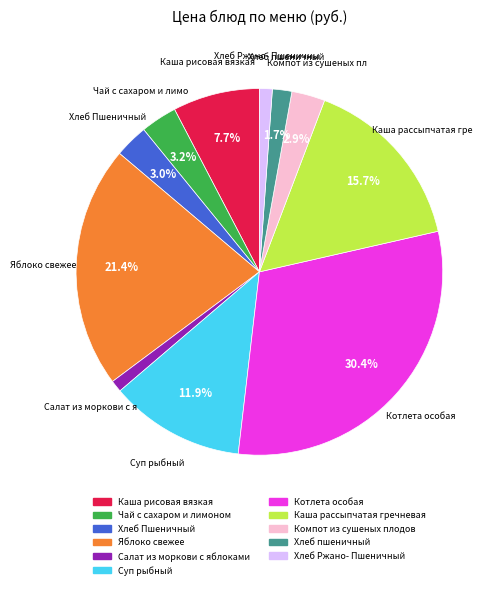

To the nearest percent, what is the combined percentage of Хлеб пшеничный and Чай с сахаром и лимоном?

5%